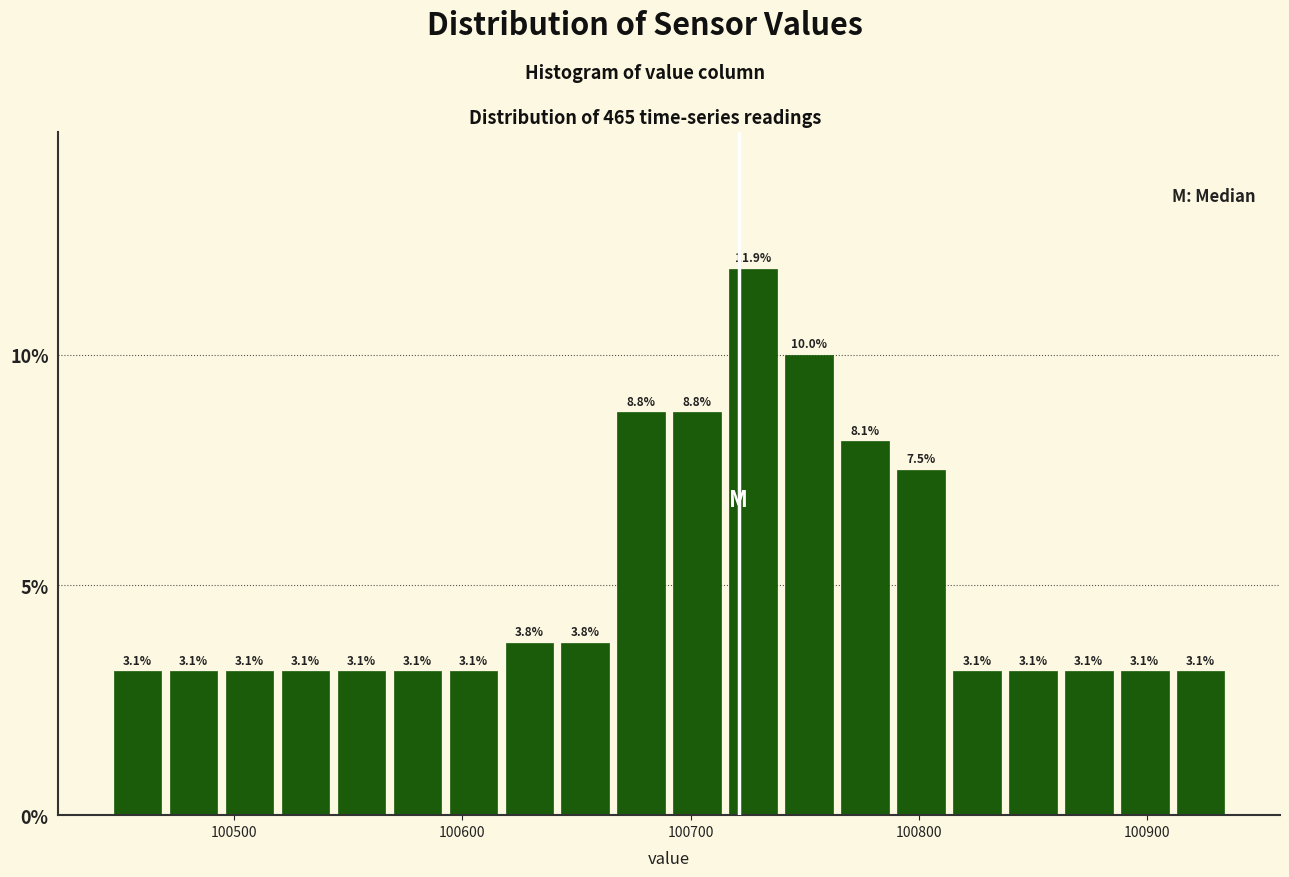

Around what value on the x-axis is the tallest bar? Give the approximate position of its centre, as read against the axis.

100730